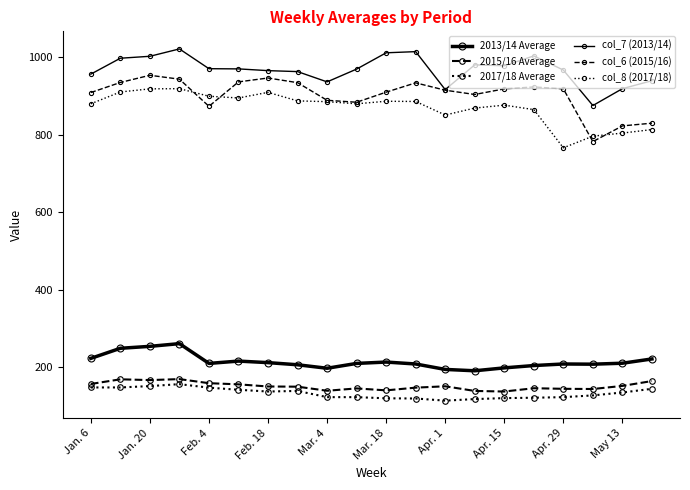

How many values in the col_7 (2013/14) series are below 969?

9